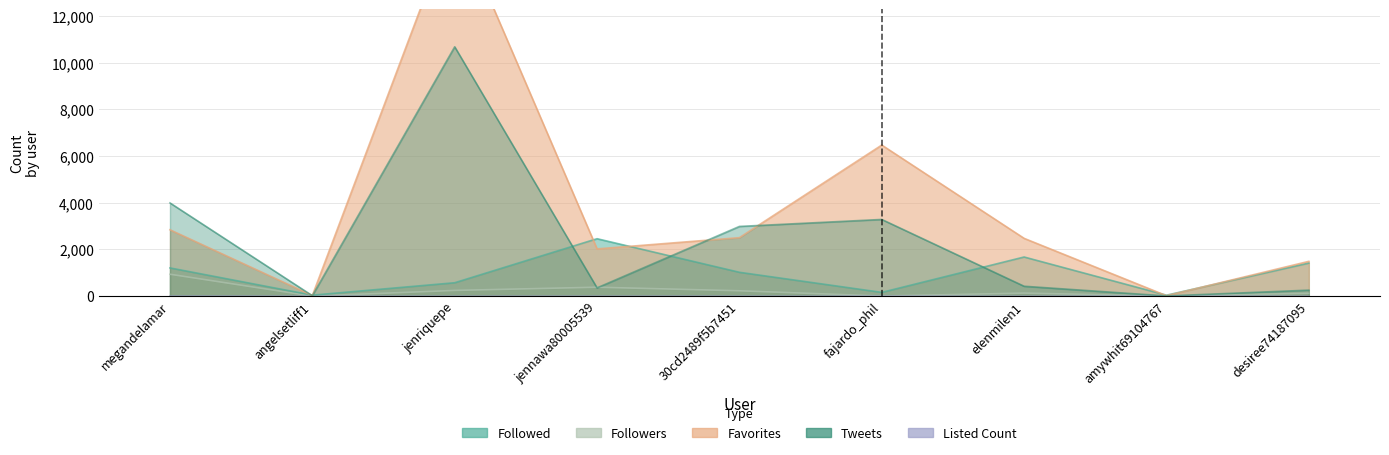

Where does the Followers series first go above 130?

megandelamar